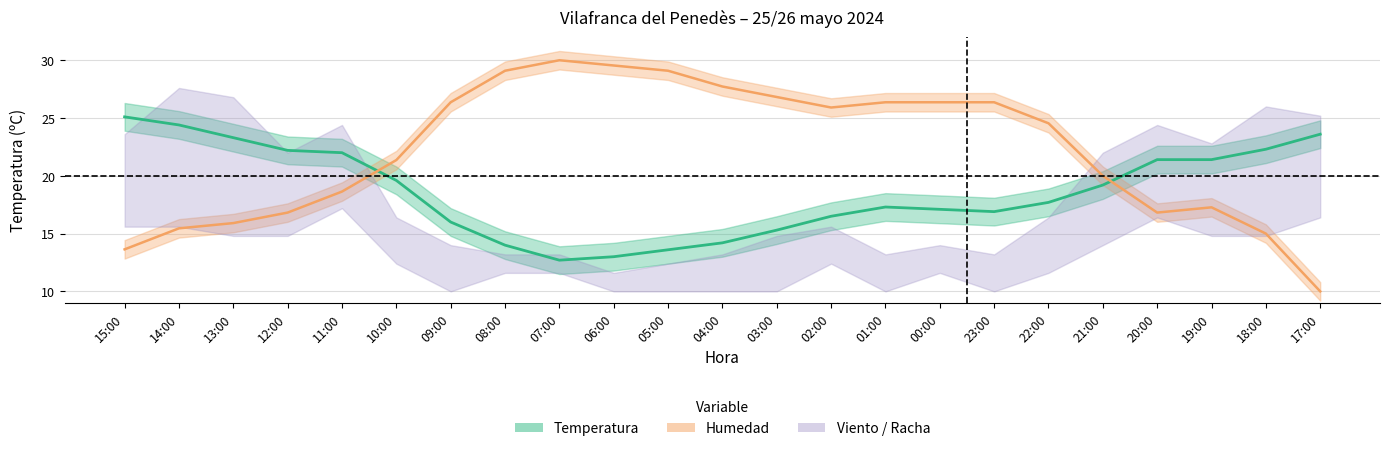

At which category does Temperatura reach its first local peak?

01:00